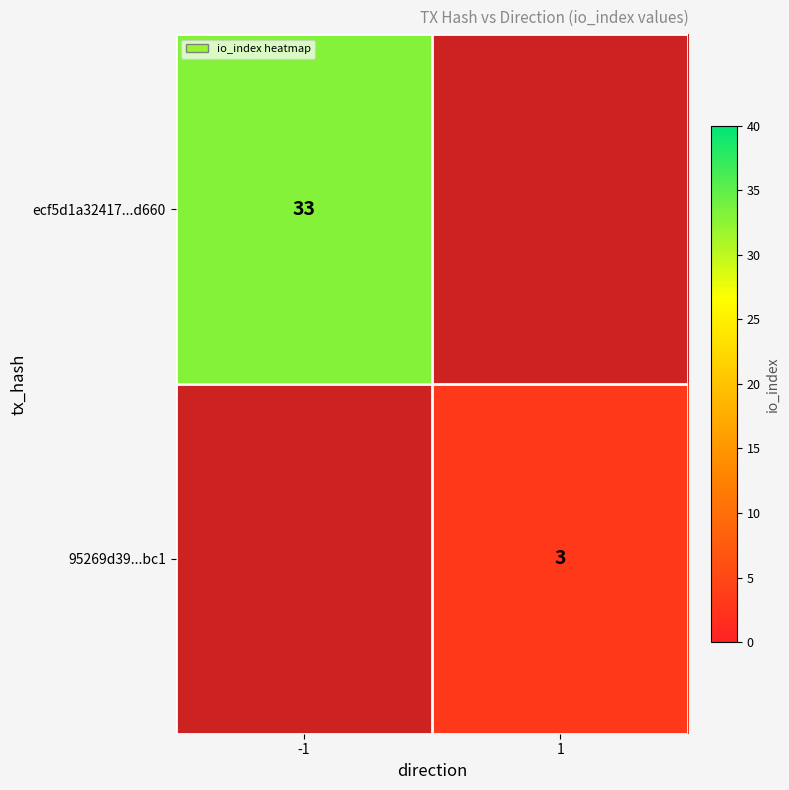

The 95269d39...bc1 series shows 1 at 1. True or false?

False